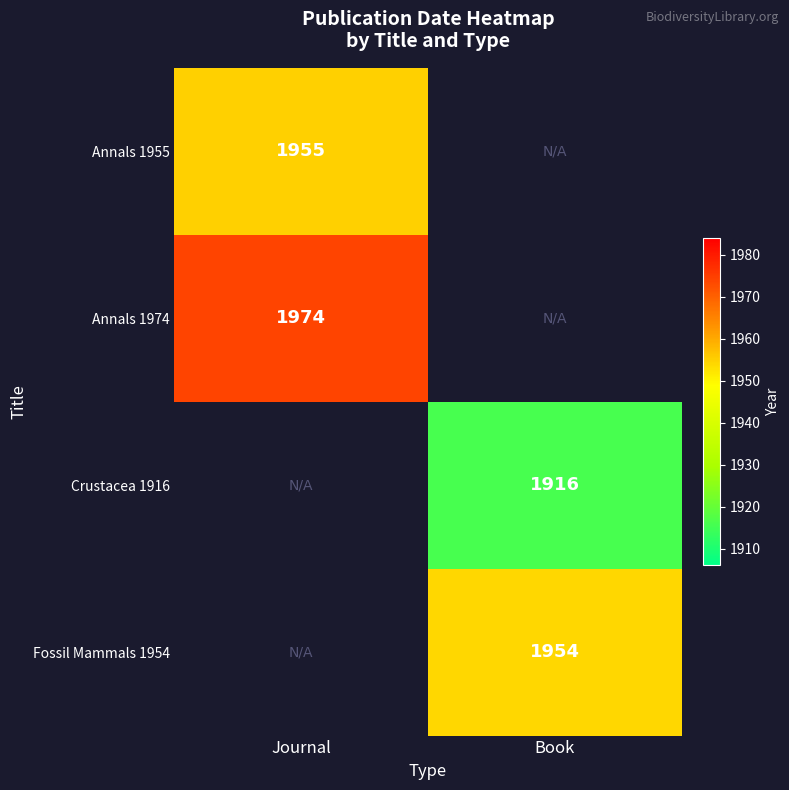

Is it true that Annals 1974 equals 1974 at Journal?

True